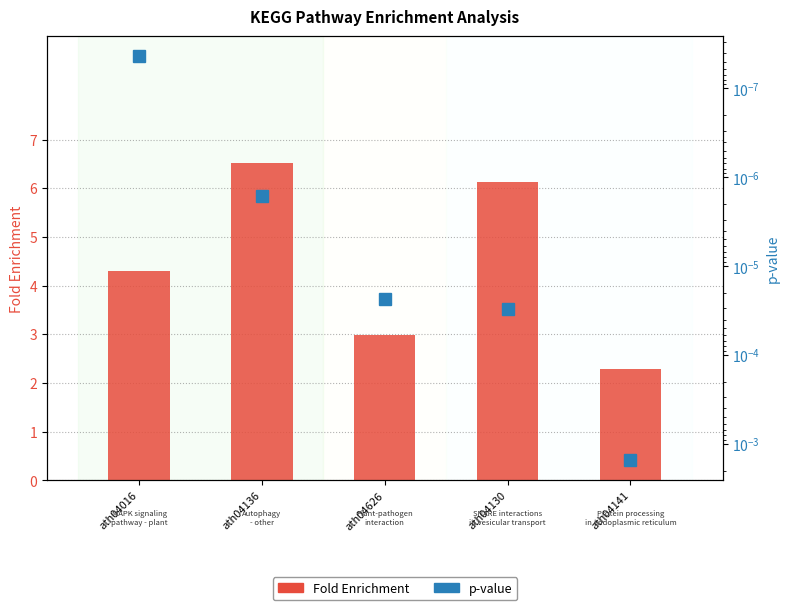

What is the difference between the Fold Enrichment values at ath04626 and ath04130?

3.1